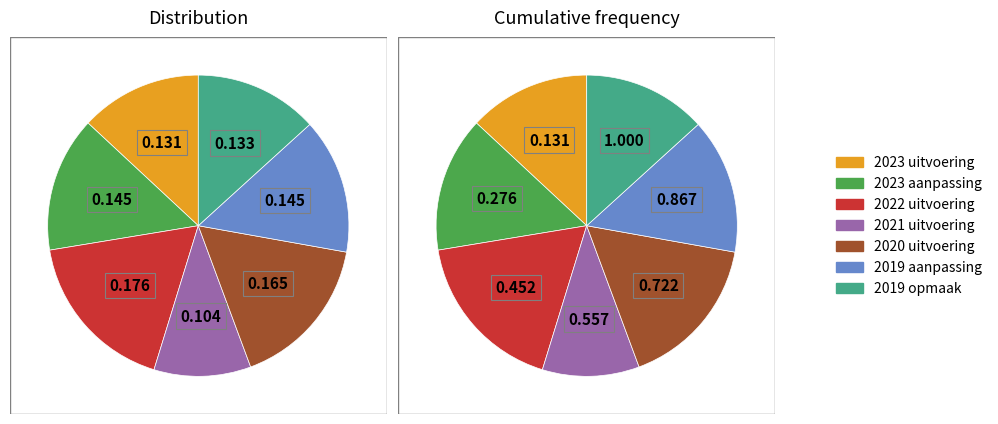

What portion of the pie excludes 2023 aanpassing?

85.5%